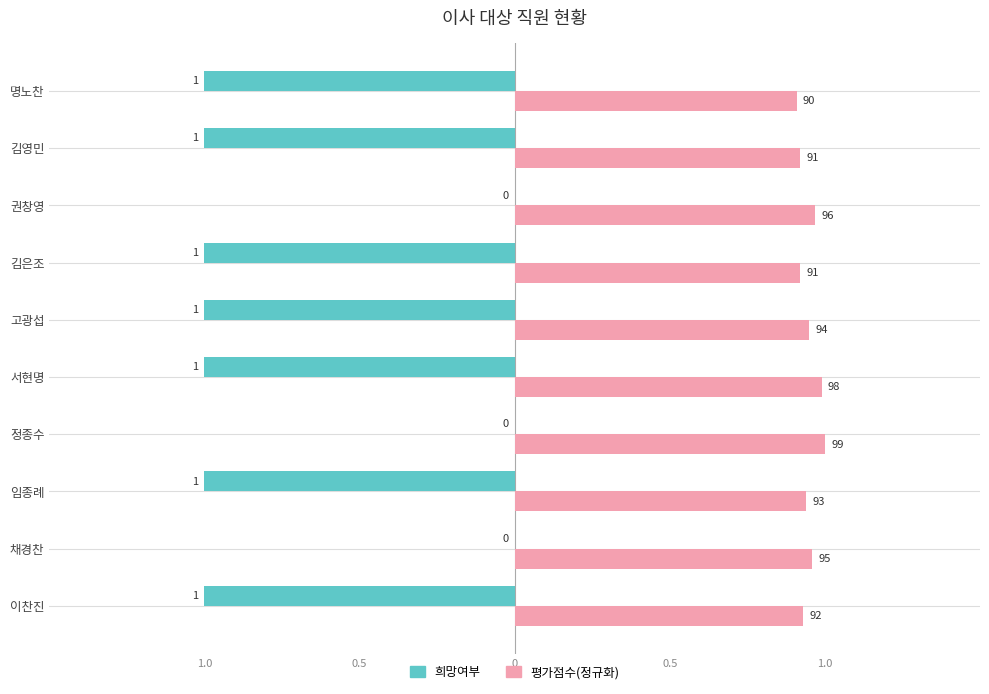

What are all the series names shown in the legend?

희망여부, 평가점수(정규화)